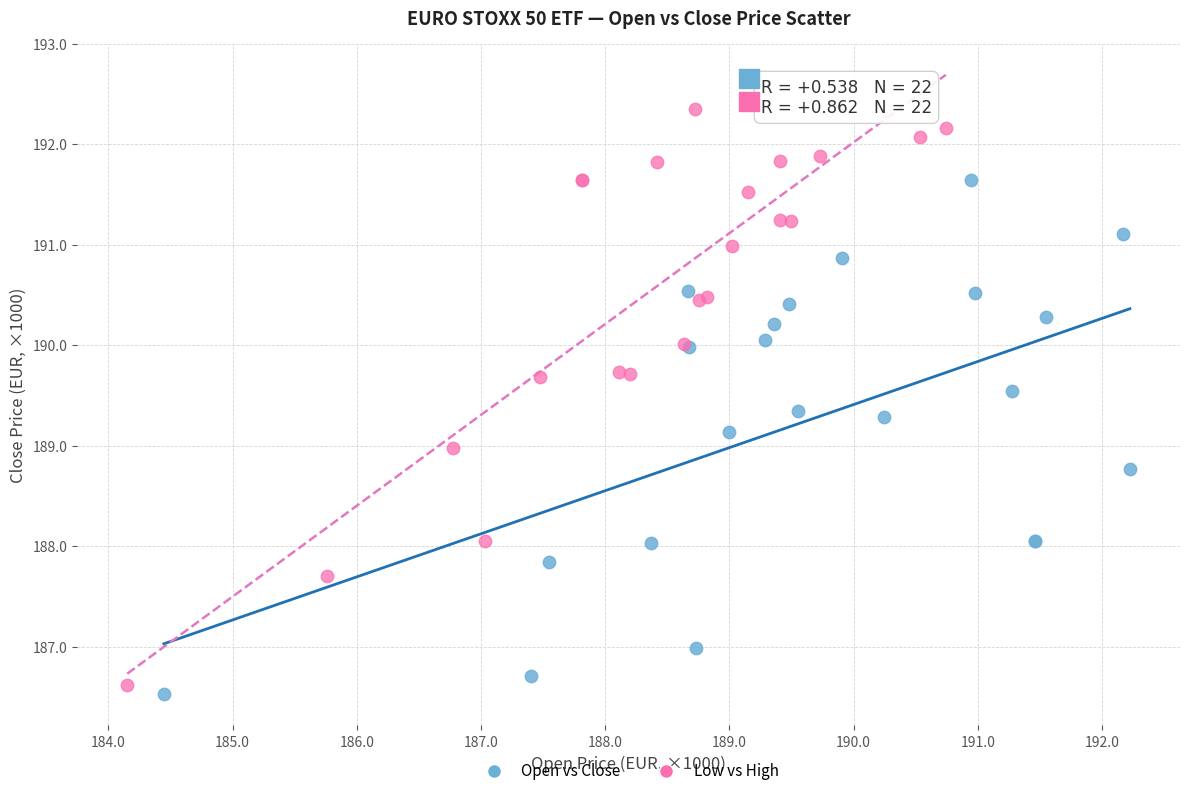

Which series has the widest spread of Y values?

Low vs High